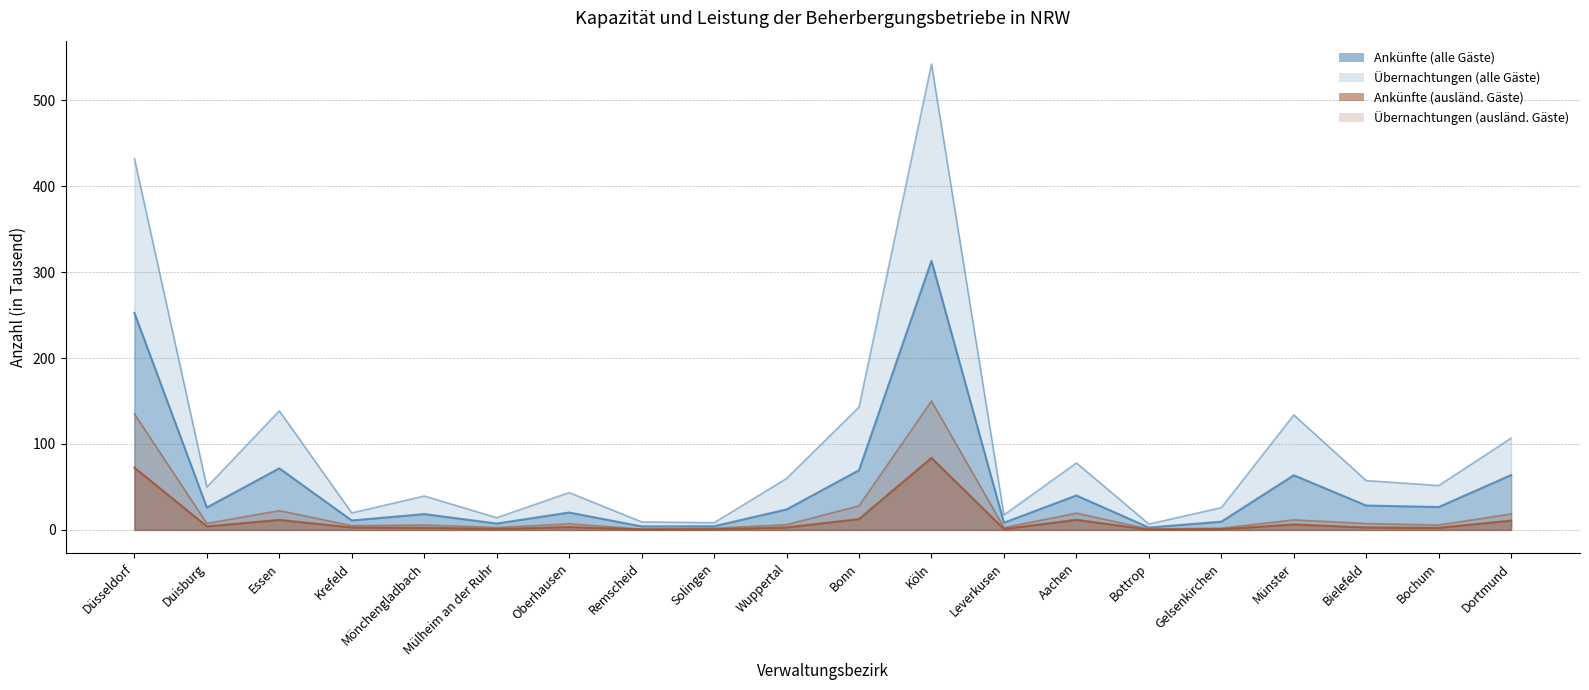

True or false: Ankünfte (alle Gäste) and Übernachtungen (alle Gäste) cross at least once.

False